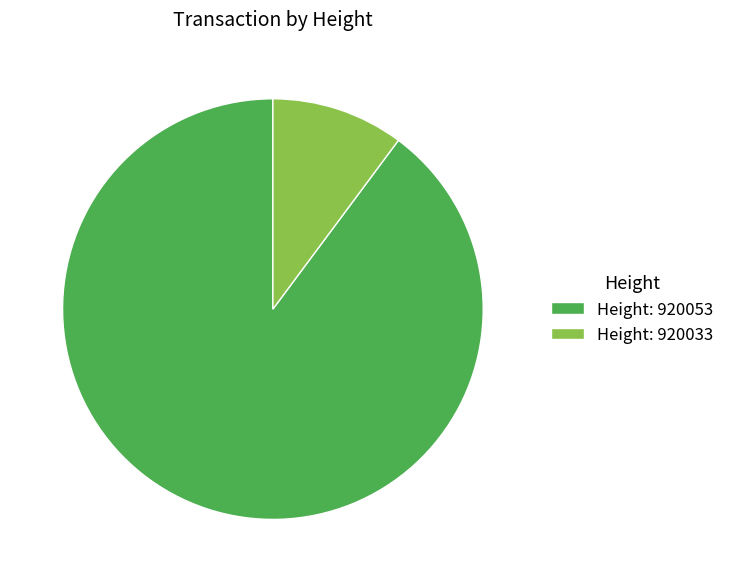

Combined, do Height: 920033 and Height: 920053 account for over 50%?

Yes